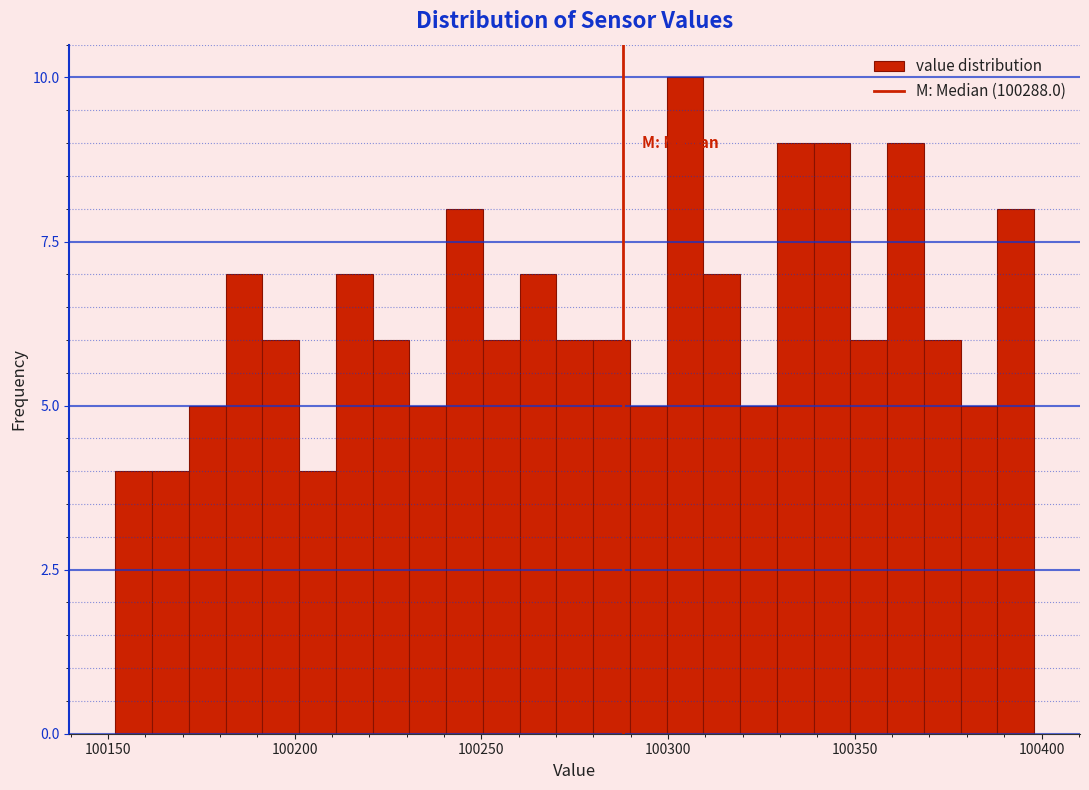

Read against the x-axis, roughly where is the centre of the tallest bar?

100305